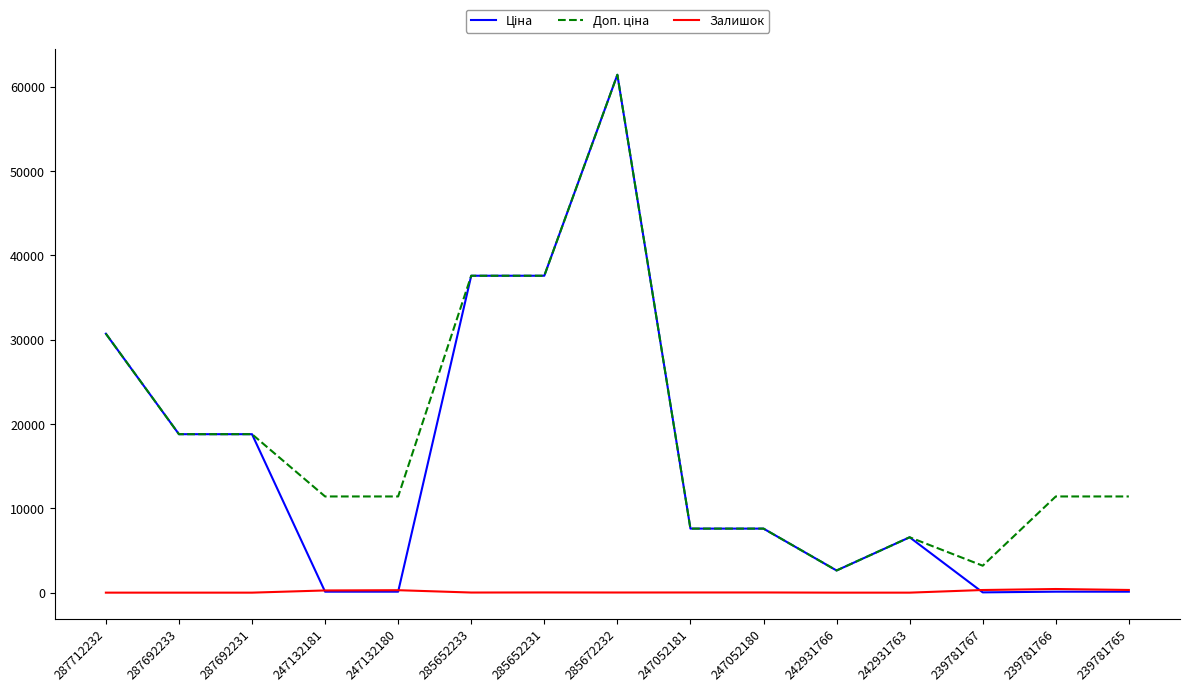

At which category is the sum across all series the highest?

285672232